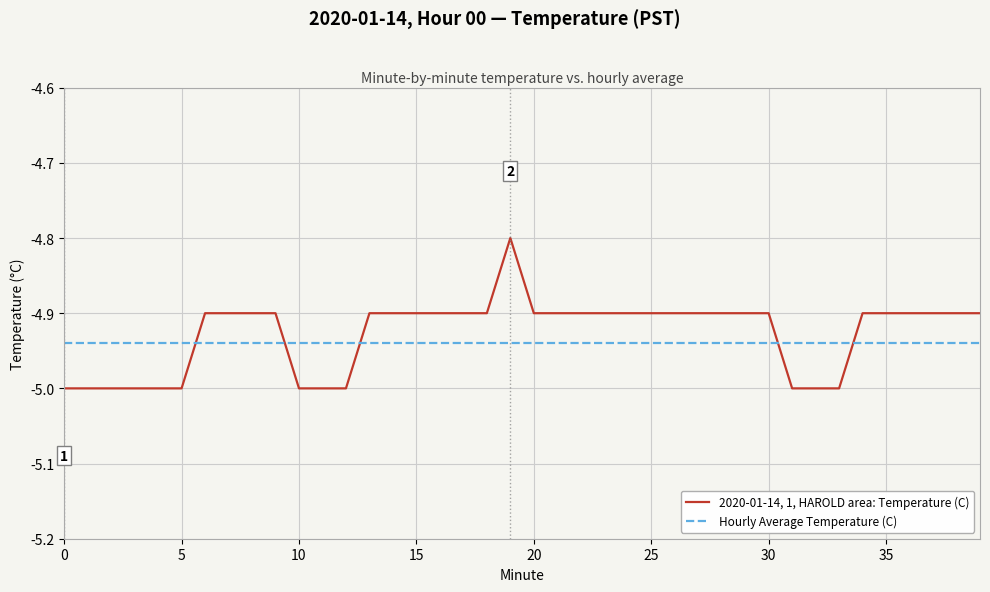

What is the maximum value for 2020-01-14, 1, HAROLD area: Temperature (C)?

-4.8